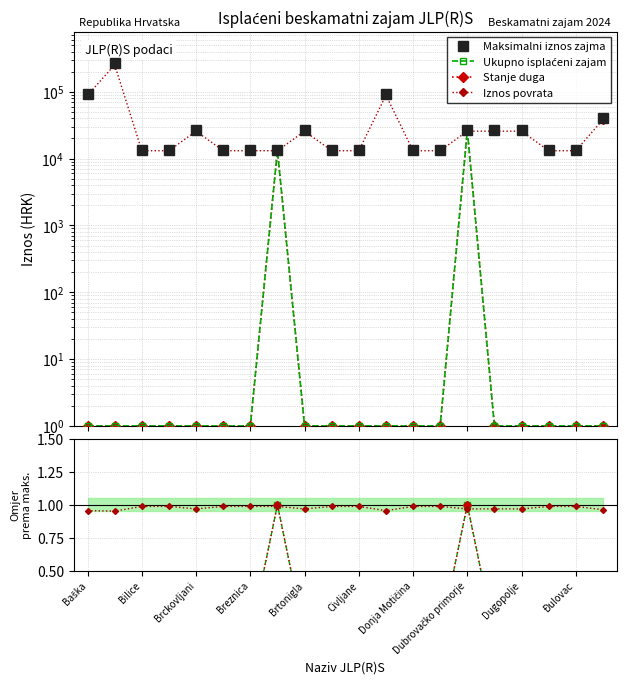

Which series changed the most between 15 and 17?

Maksimalni iznos zajma